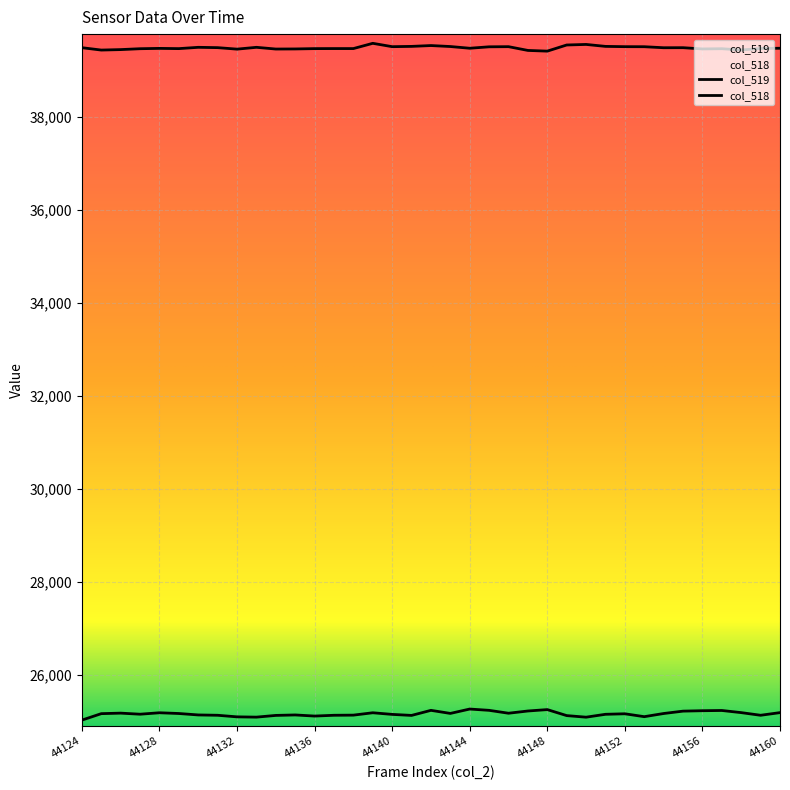

How many interior local peaks does the col_519 series have?

9